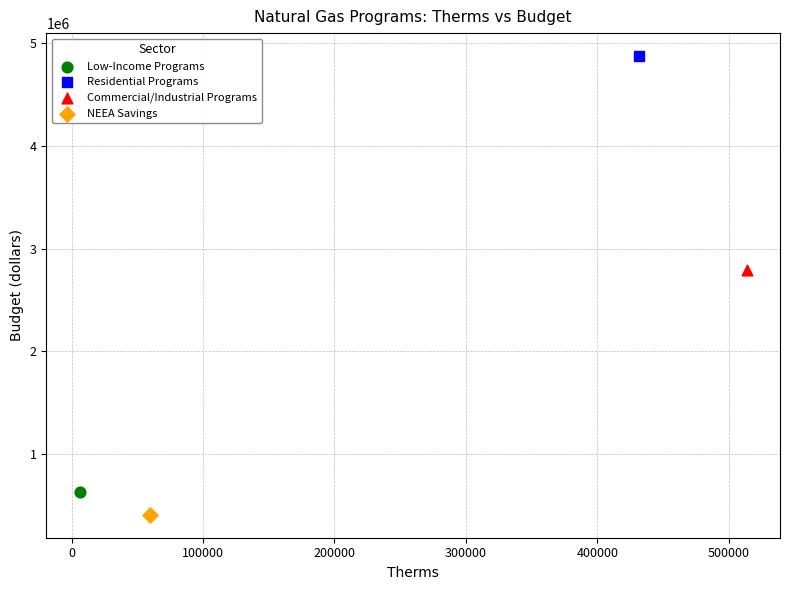

Which series contains the lowest Y value?

NEEA Savings